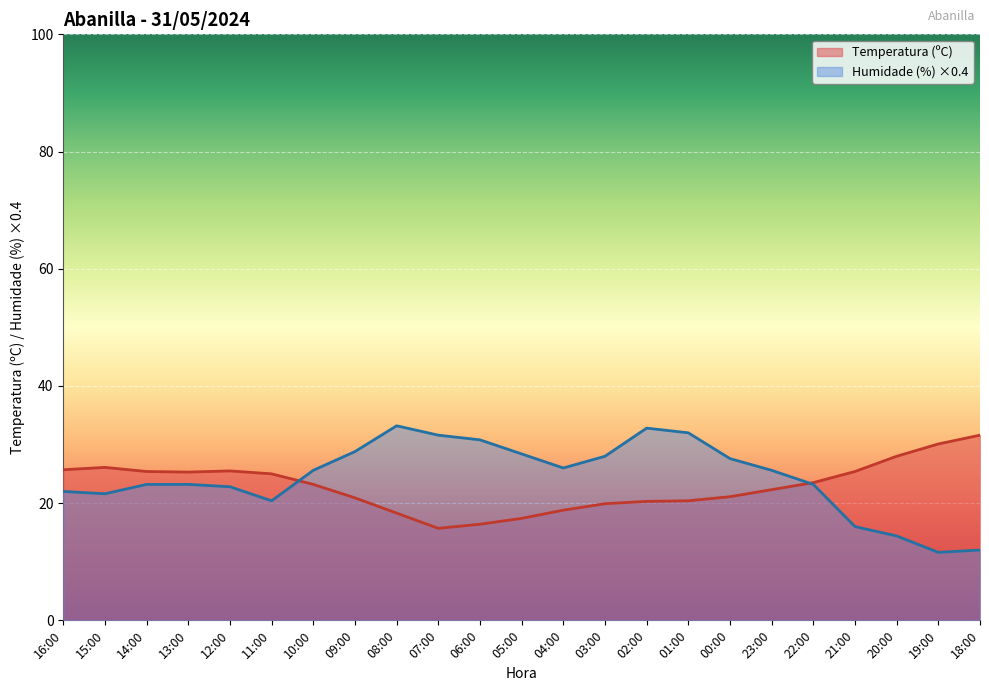

Where does the Humidade (%) series first go above 25?

10:00